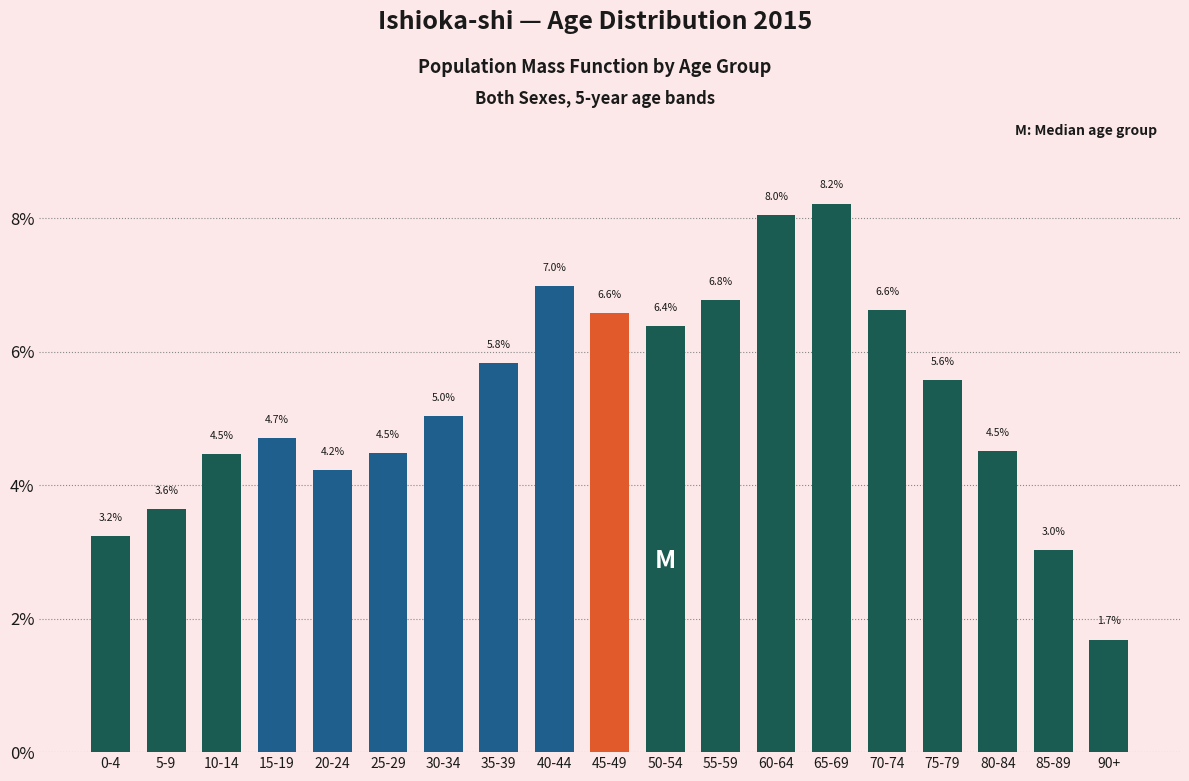

Reading left to right, list all the values displayed in this chart.

3.2	3.6	4.5	4.7	4.2	4.5	5.0	5.8	7.0	6.6	6.4	6.8	8.0	8.2	6.6	5.6	4.5	3.0	1.7